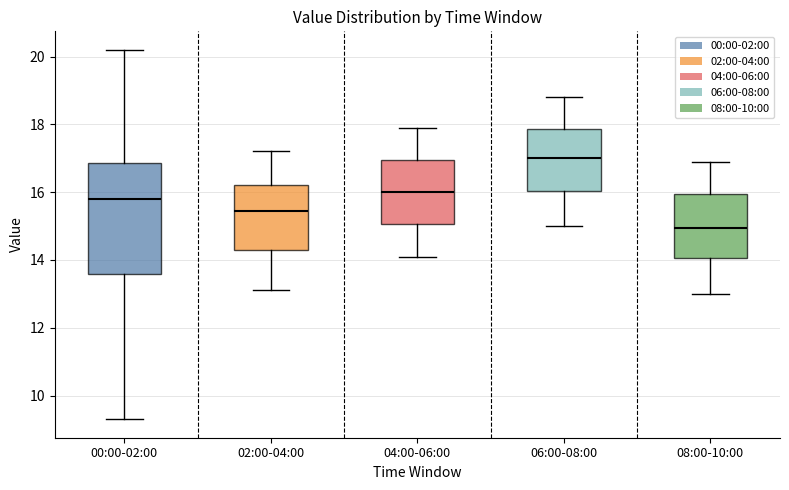

Where is the upper edge of the box for 04:00-06:00 on the y-axis? The values are not printed on the chart, so give them approximately, as read against the axis.

17.0